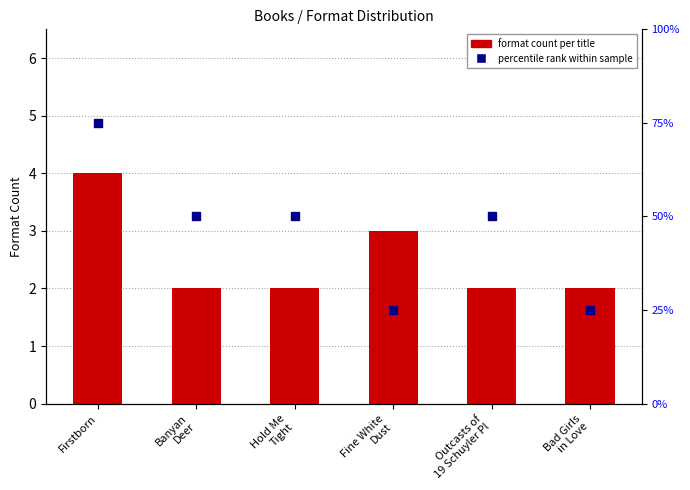

Is the value of format count at Hold Me
Tight greater than the value of percentile rank at Bad Girls
in Love?

No